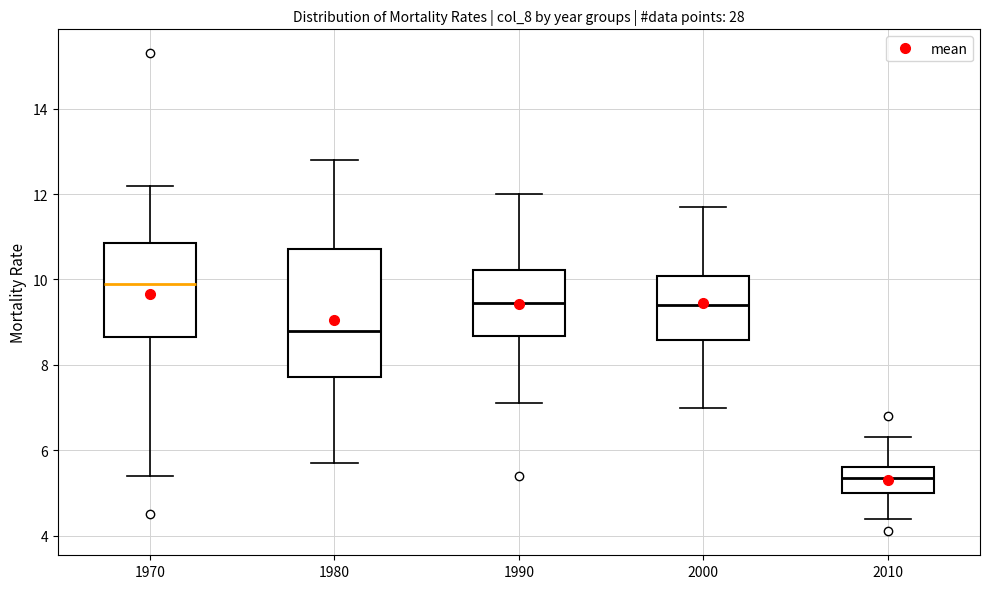

Comparing the boxes themselves (not the whiskers), which one is the tallest?

1980